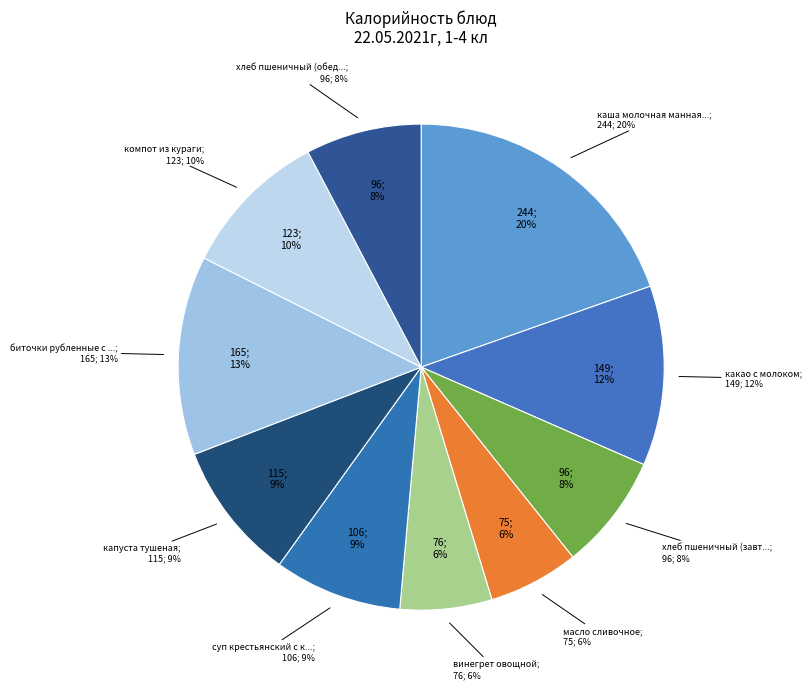

To the nearest percent, what percentage of the pie is винегрет овощной?

6%